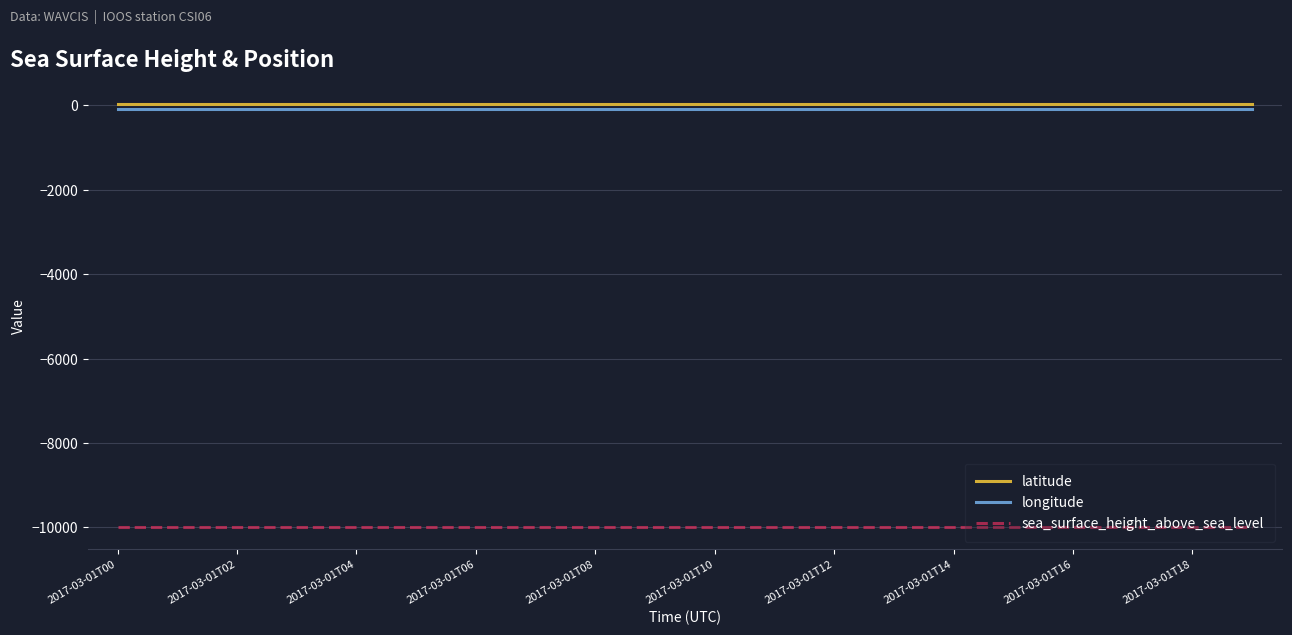

True or false: latitude and longitude intersect in this chart.

False